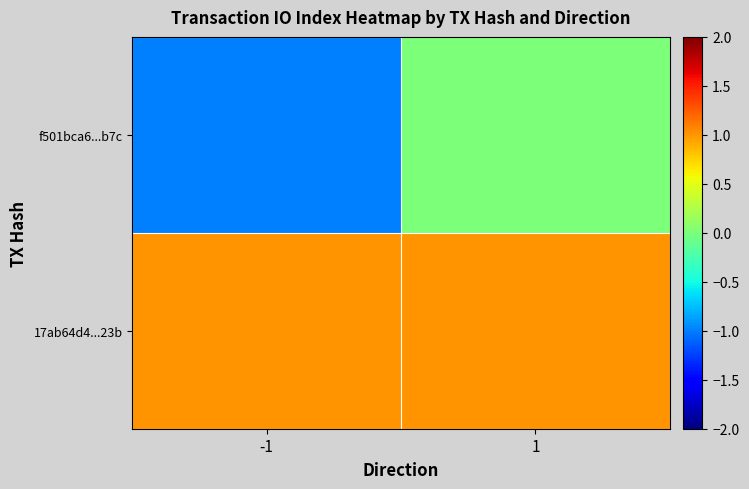

Which series has the largest total across all categories?

17ab64d4...23b